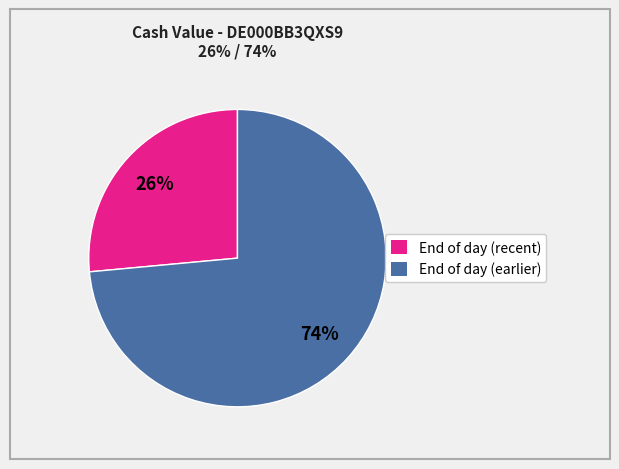

To the nearest percent, what is the average slice percentage?

50%